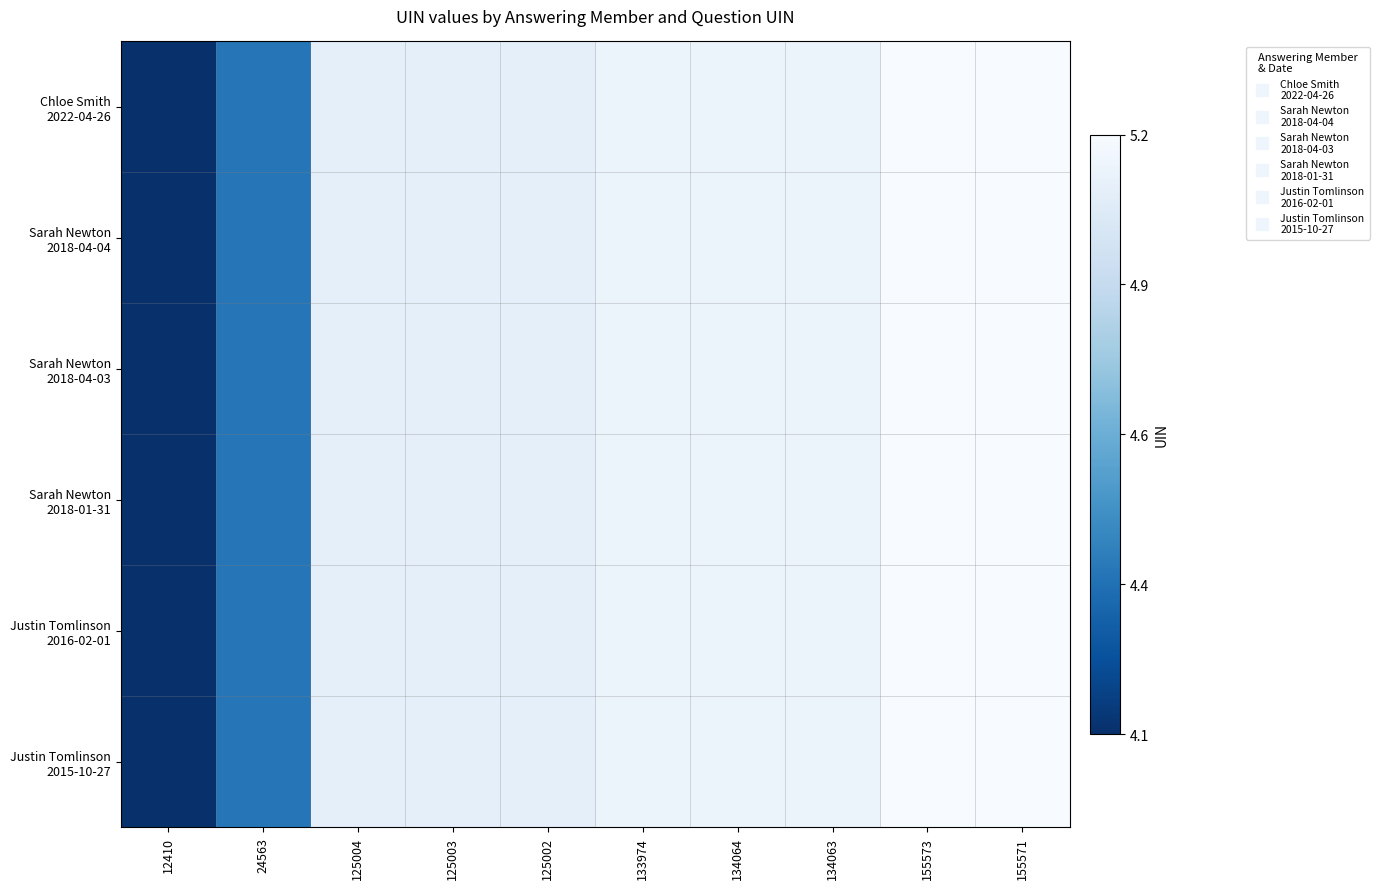

List the series in order of their peak value, lowest first.

Chloe Smith 2022-04-26, Sarah Newton 2018-04-04, Sarah Newton 2018-04-03, Sarah Newton 2018-01-31, Justin Tomlinson 2016-02-01, Justin Tomlinson 2015-10-27